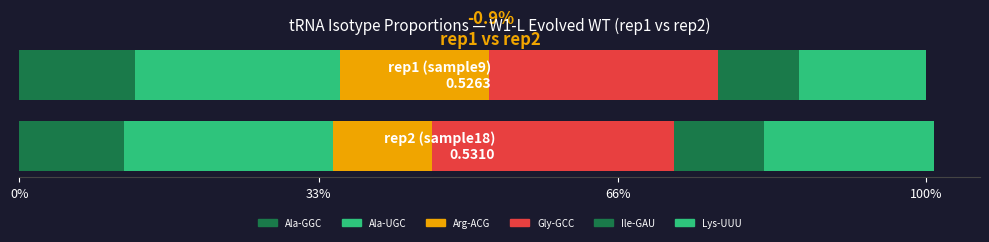

Which series has the widest spread of values?

Arg-ACG